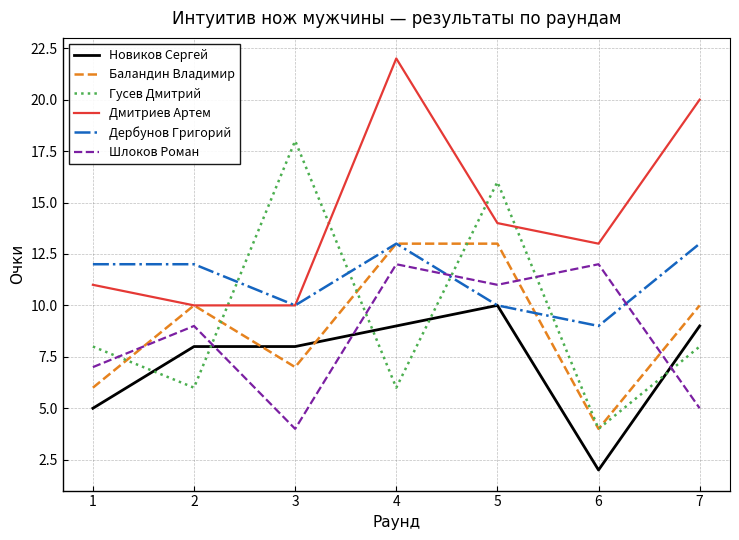

How many lines are shown in the chart?

6